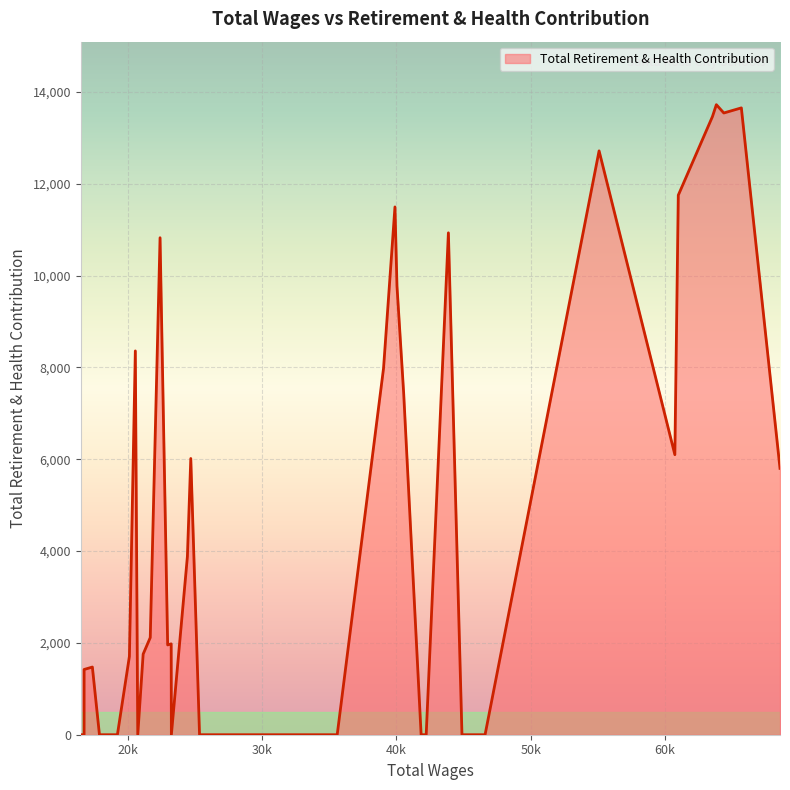

What is the greatest value displayed?

13722